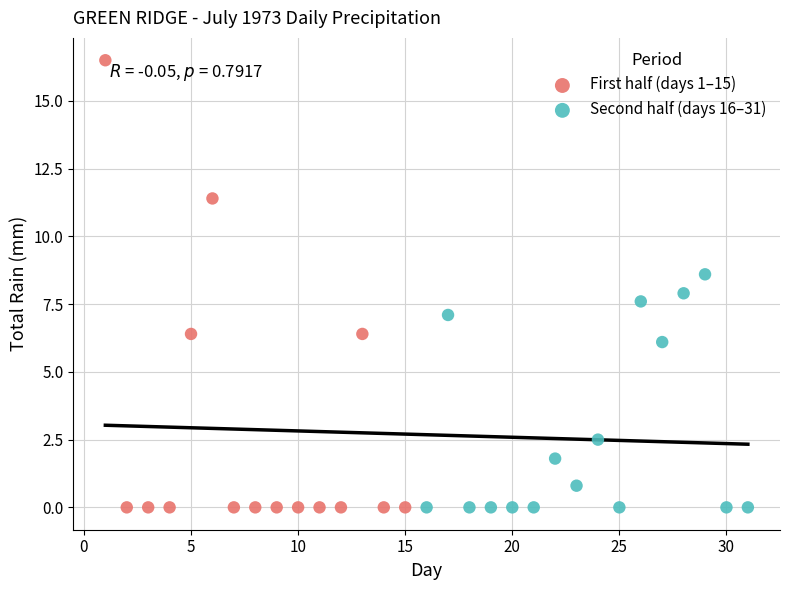

Which series has the largest Y range (max minus min)?

First half (days 1–15)